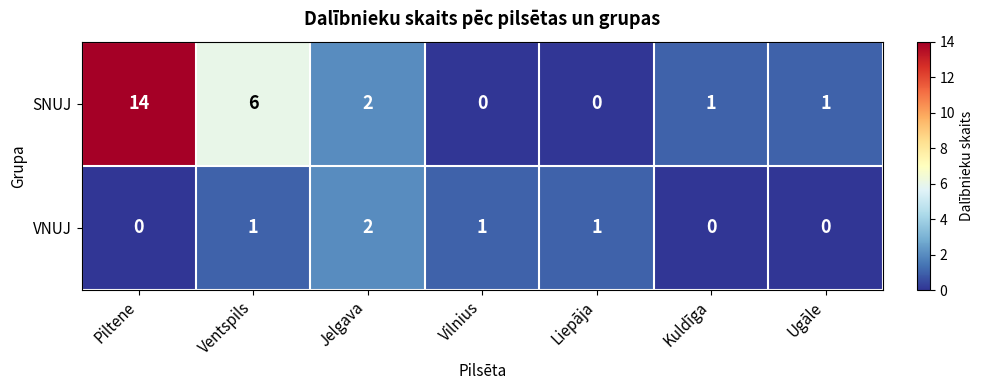

How many data points does each series have?

7